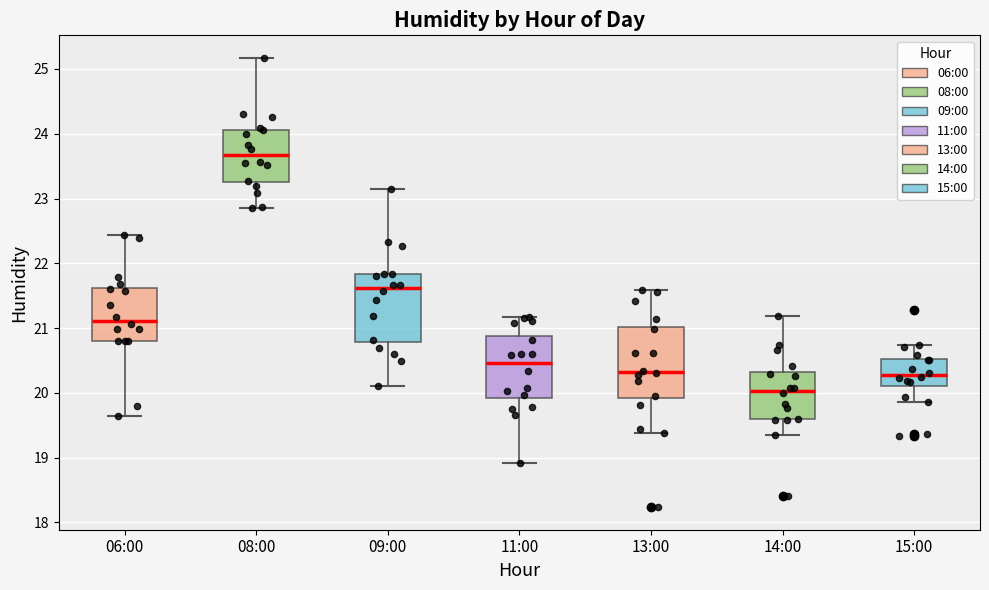

Reading left to right, transcribe this box plot: for each box, give where its median line is, the range the box spans, and where its two whiskers end, as read against the y-axis. The values are not printed on the chart, so give them approximately, as read against the axis.

06:00: median 21.1, box 20.8 to 21.6, whiskers 19.6 to 22.4
08:00: median 23.7, box 23.3 to 24.1, whiskers 22.9 to 25.2
09:00: median 21.6, box 20.8 to 21.8, whiskers 20.1 to 23.2
11:00: median 20.5, box 19.9 to 20.9, whiskers 18.9 to 21.2
13:00: median 20.3, box 19.9 to 21.0, whiskers 19.4 to 21.6
14:00: median 20.0, box 19.6 to 20.3, whiskers 19.4 to 21.2
15:00: median 20.3, box 20.1 to 20.5, whiskers 19.9 to 20.7